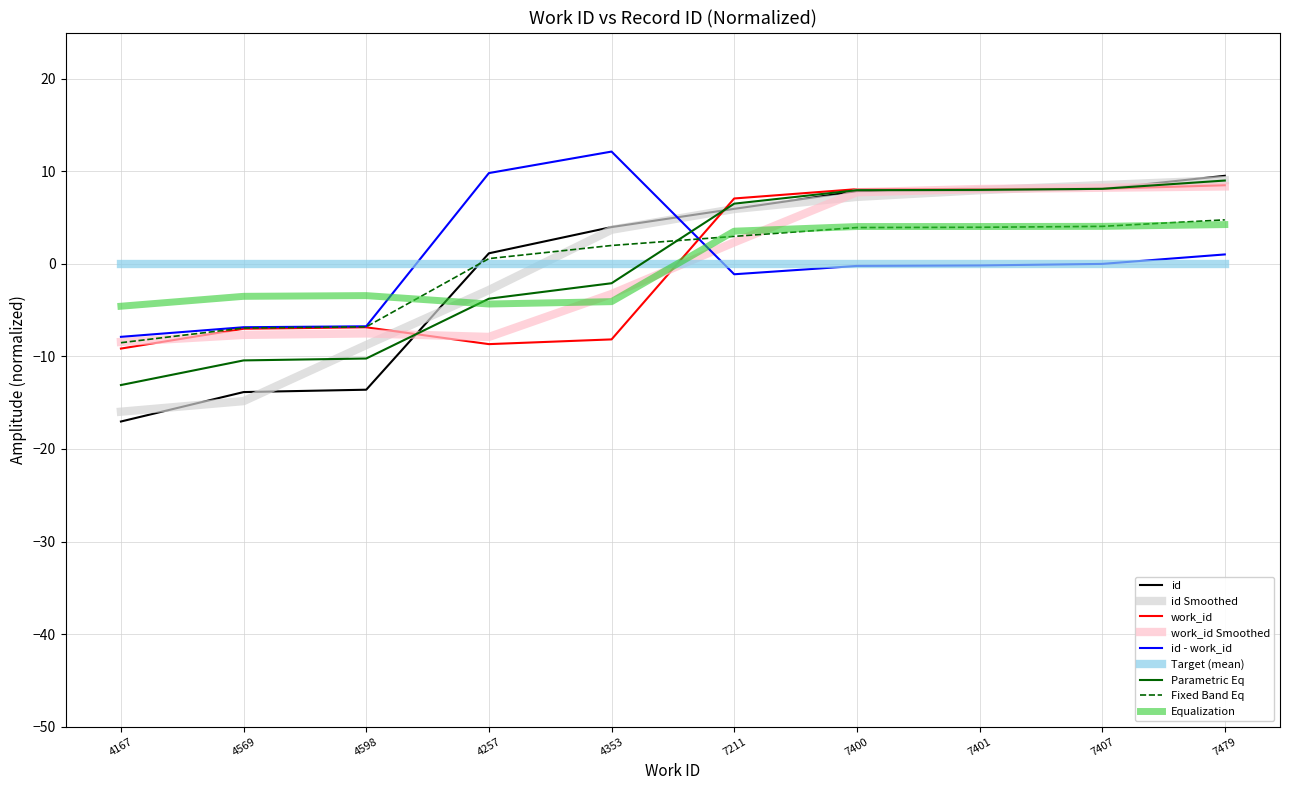

The work_id series shows 13.3 at 7401. True or false?

False